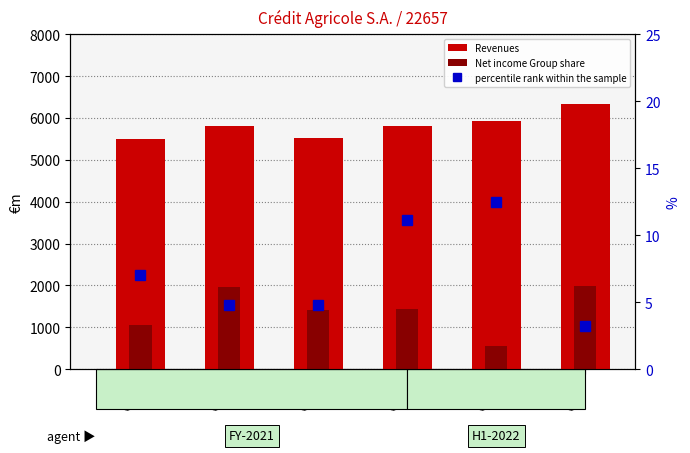

The Net income Group share series shows 1976.4 at Q2-22. True or false?

True